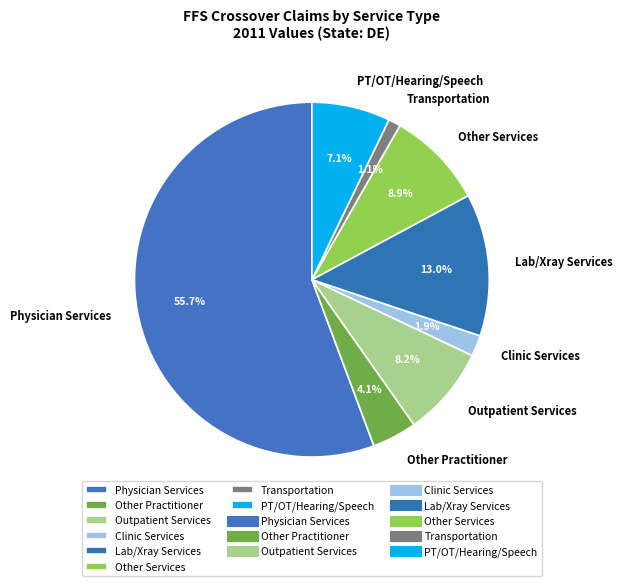

Is there any slice that represents more than half of the pie?

Yes